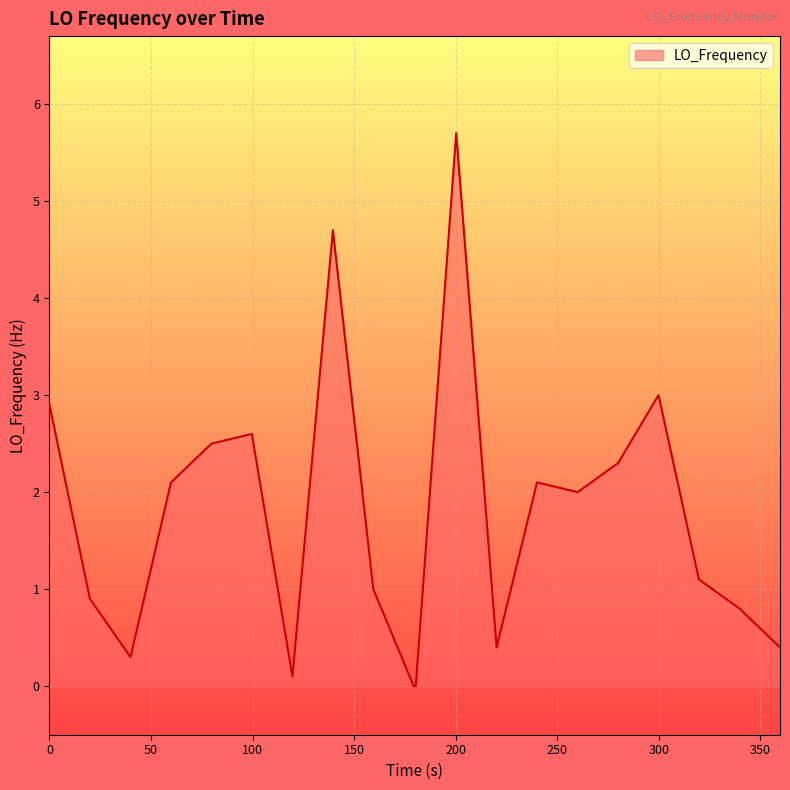

What is the difference between the maximum and minimum values?

5.7